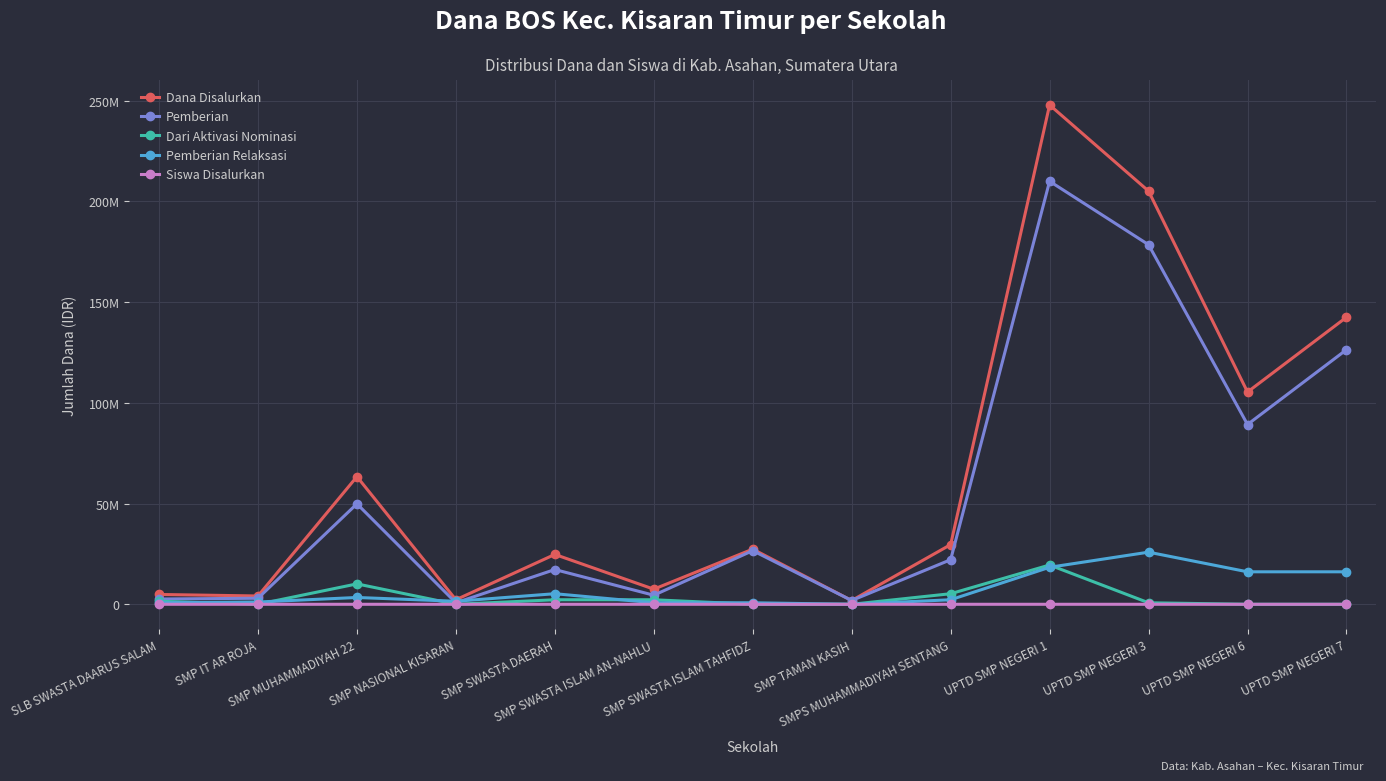

Which series has the widest spread of values?

Dana Disalurkan